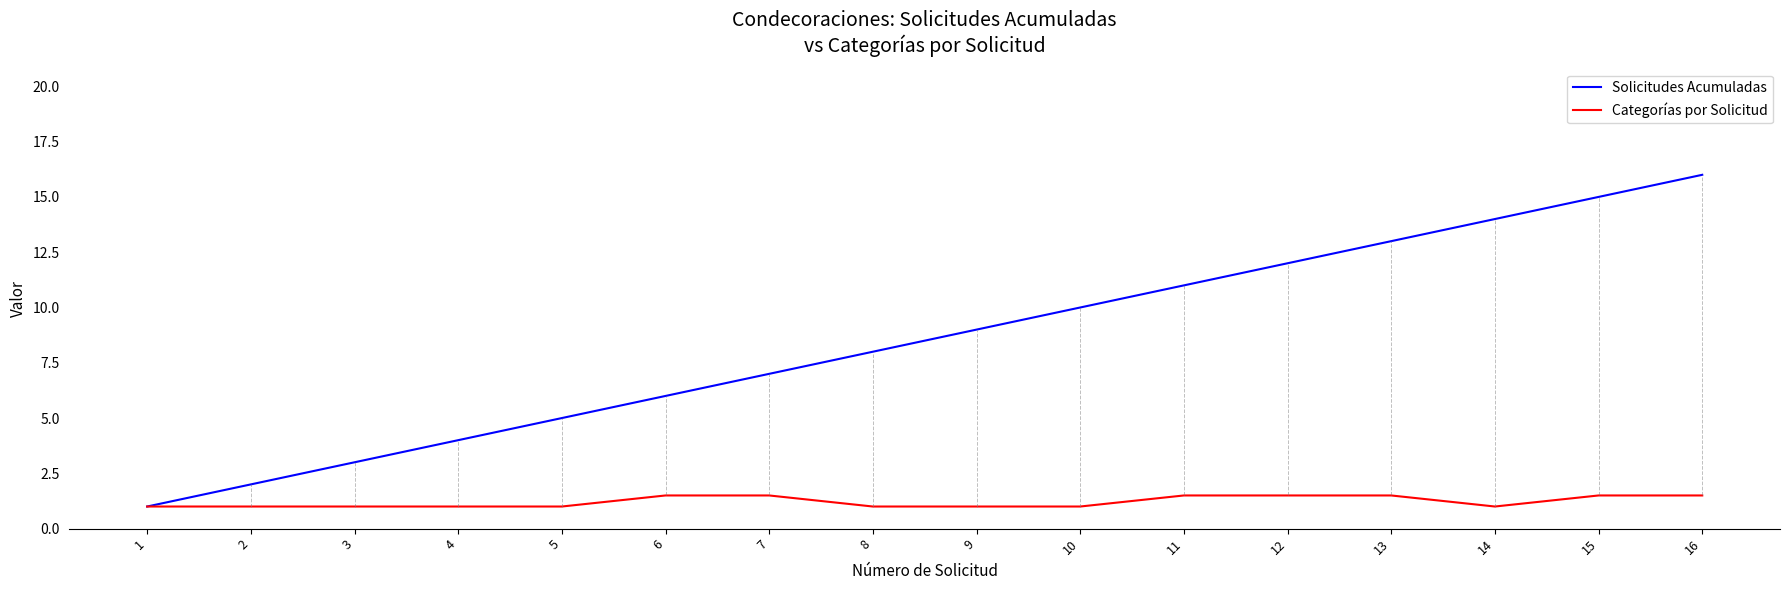

List the series in order of their overall mean, lowest first.

Categorías por Solicitud, Solicitudes Acumuladas